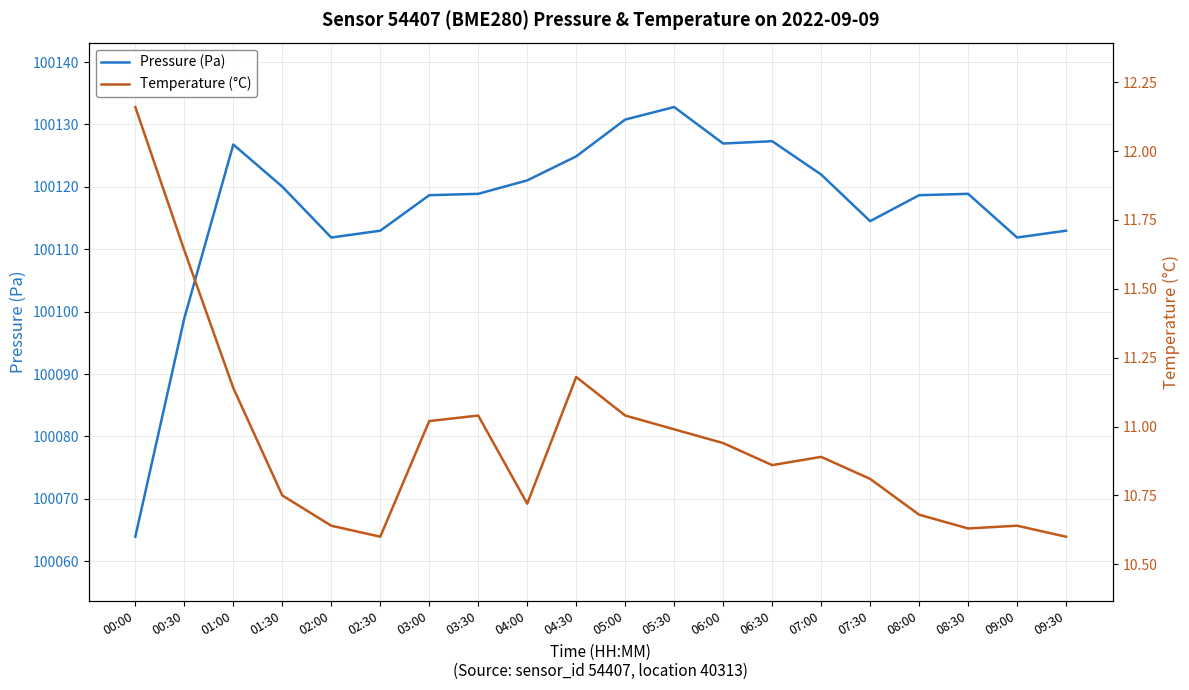

What is the value of the Pressure (Pa) point at the 9th from the left?

100121.0